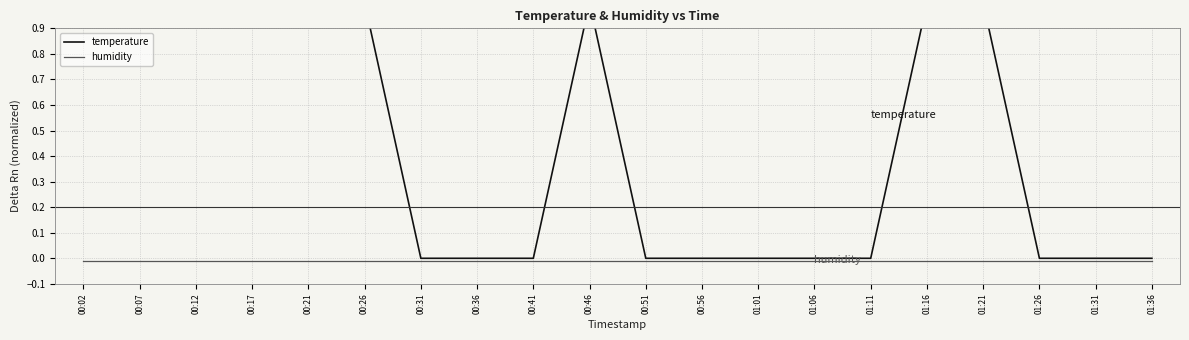

What is the total value across all series at 00:12?

1.0